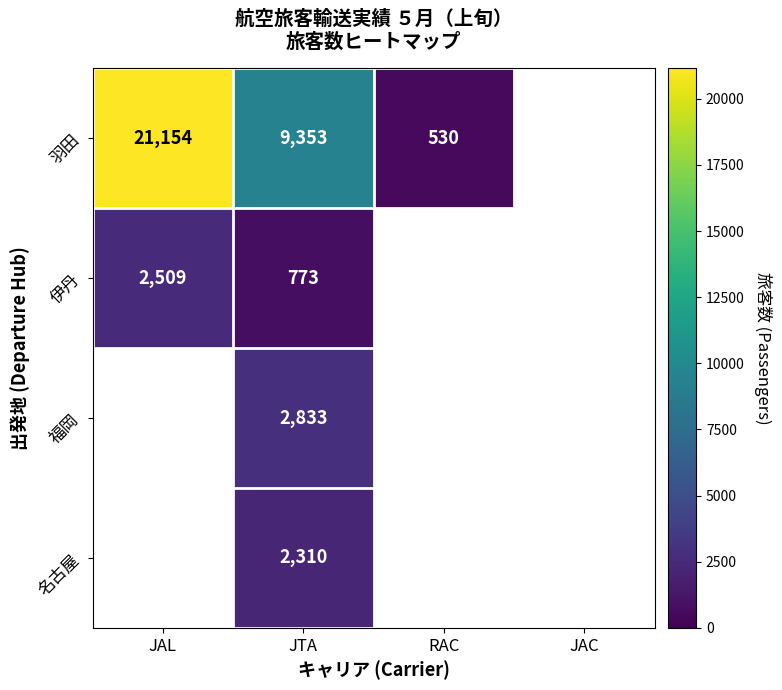

At JTA, list the series in order from largest to smallest.

羽田, 福岡, 名古屋, 伊丹